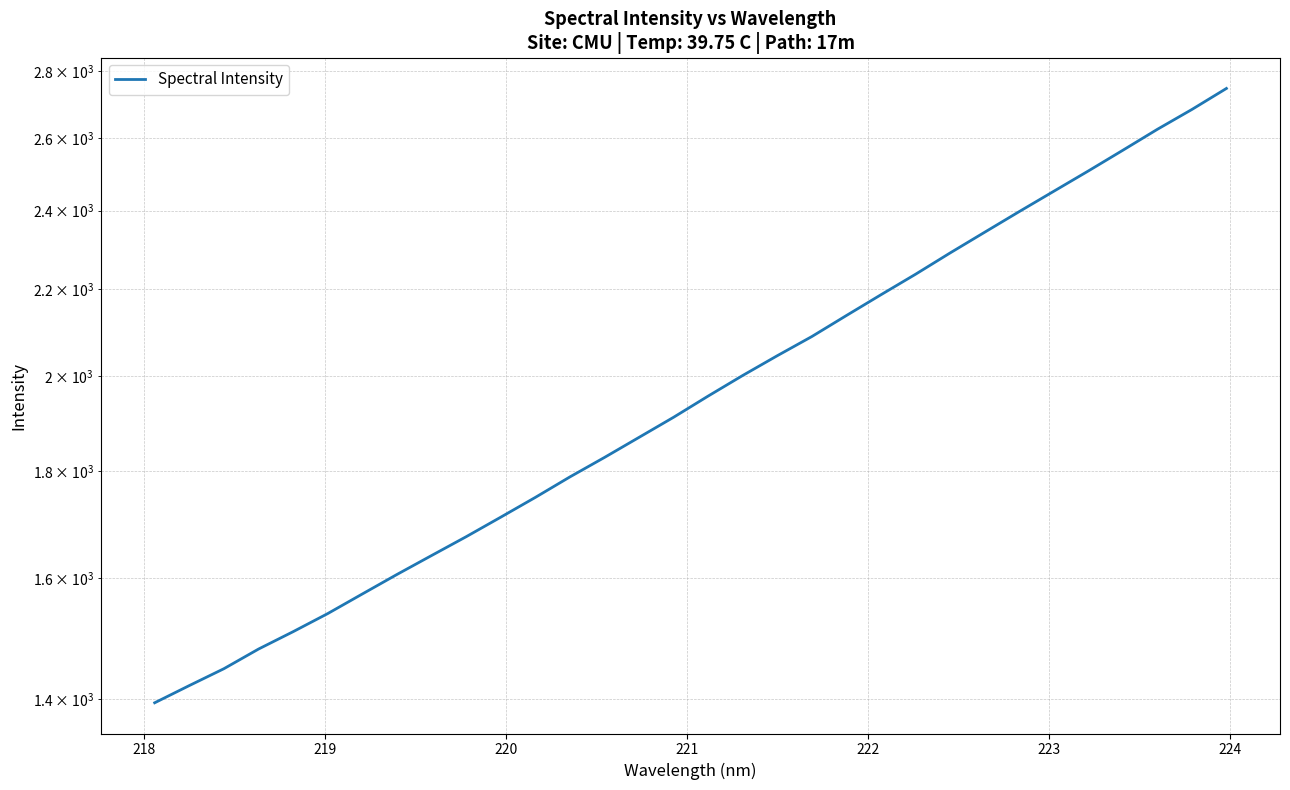

What is the value of the 10th point from the left?

1674.7